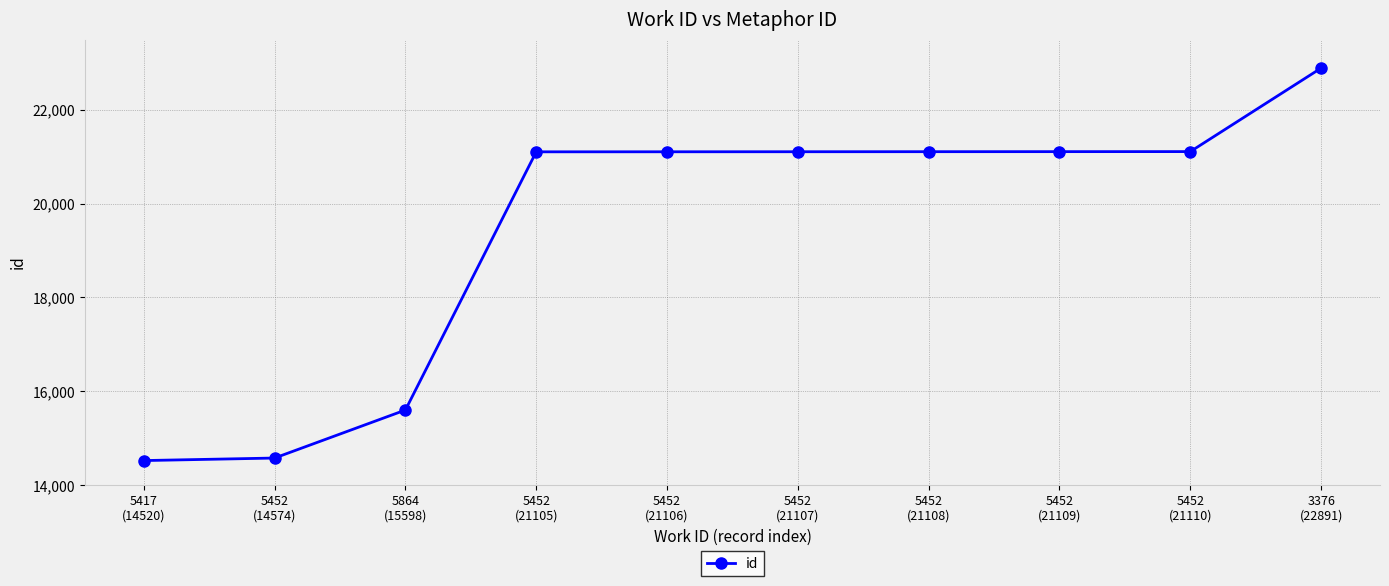

What is the greatest value displayed?

22891